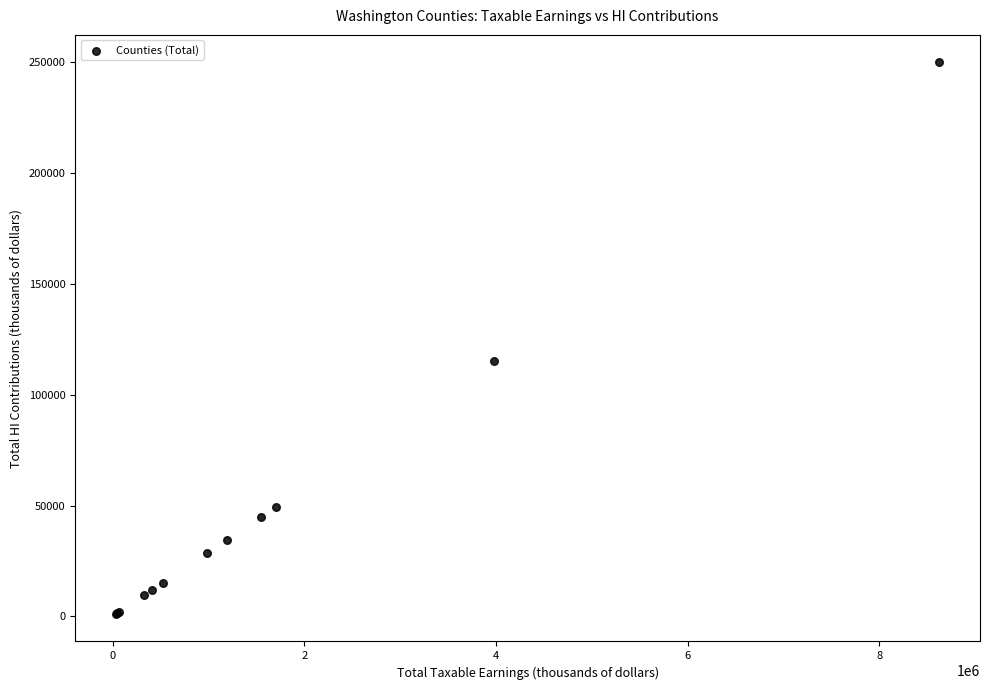

What Y value in the scatter plot is closest to 125548?

115414